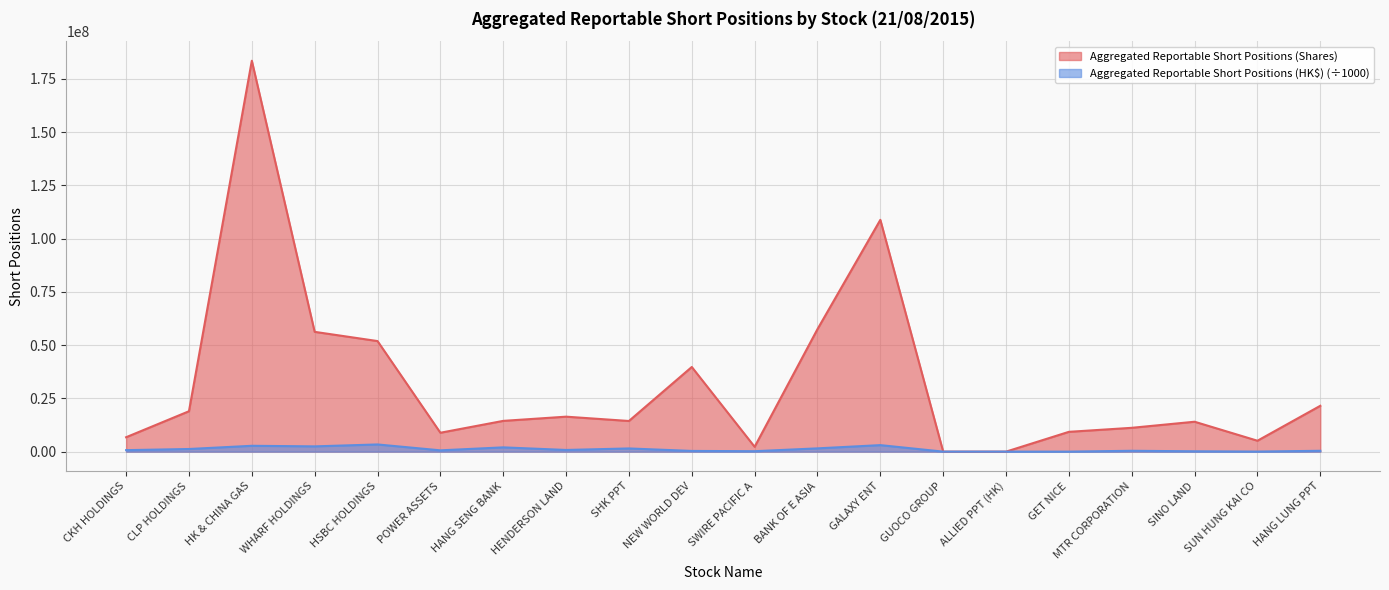

How many lines are shown in the chart?

2